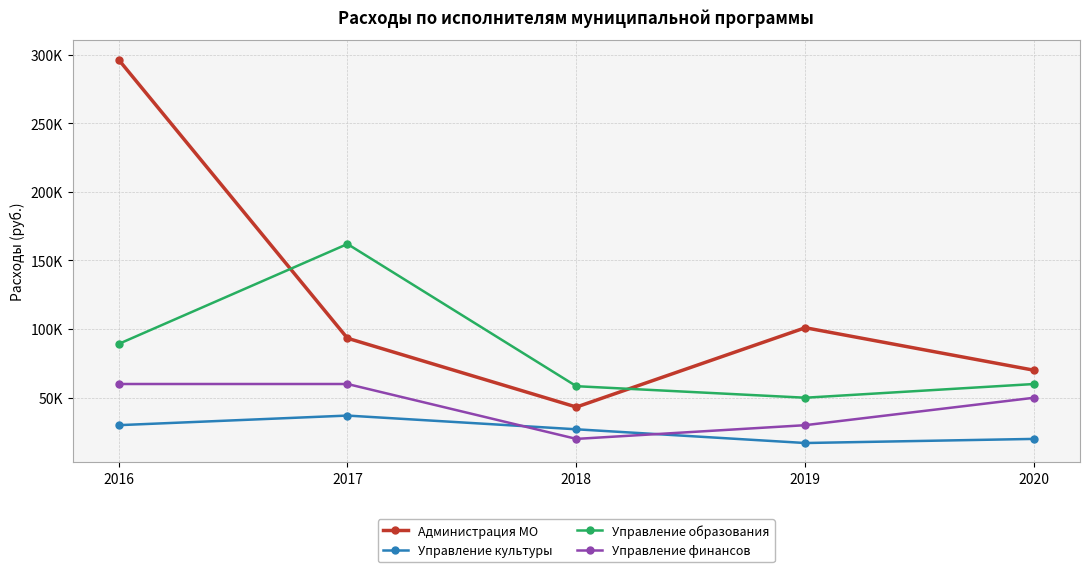

True or false: Управление образования has more than 2 points higher than both neighbors.

False